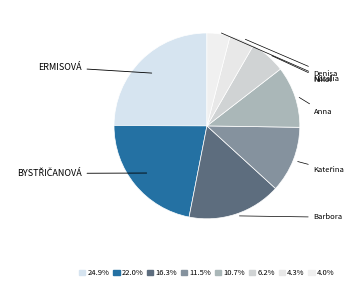

How many segments does this pie chart have?

8